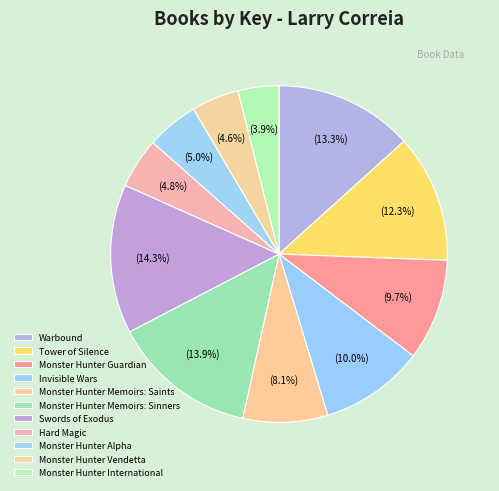

Which has a higher value, Warbound or Invisible Wars?

Warbound